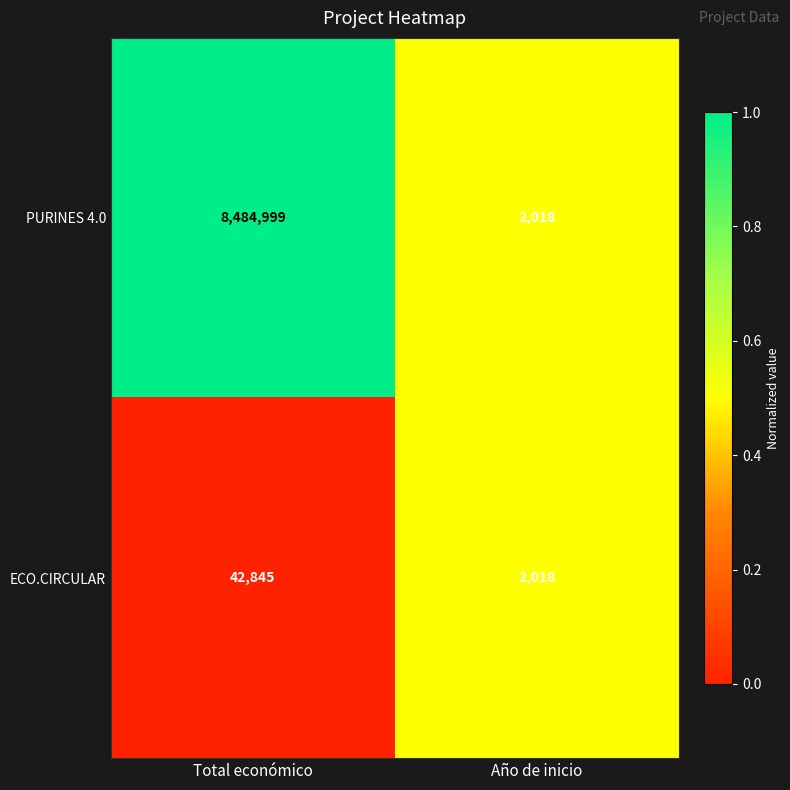

How many series are shown in this chart?

2